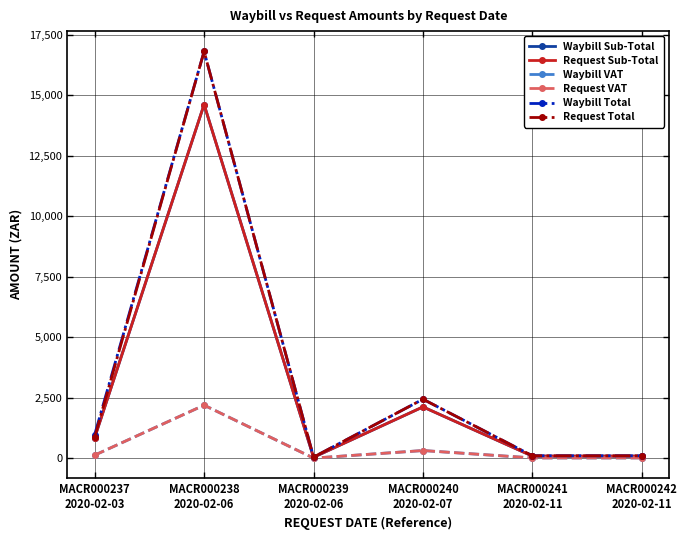

What is the label of the 2nd point from the left?

MACR000238
2020-02-06